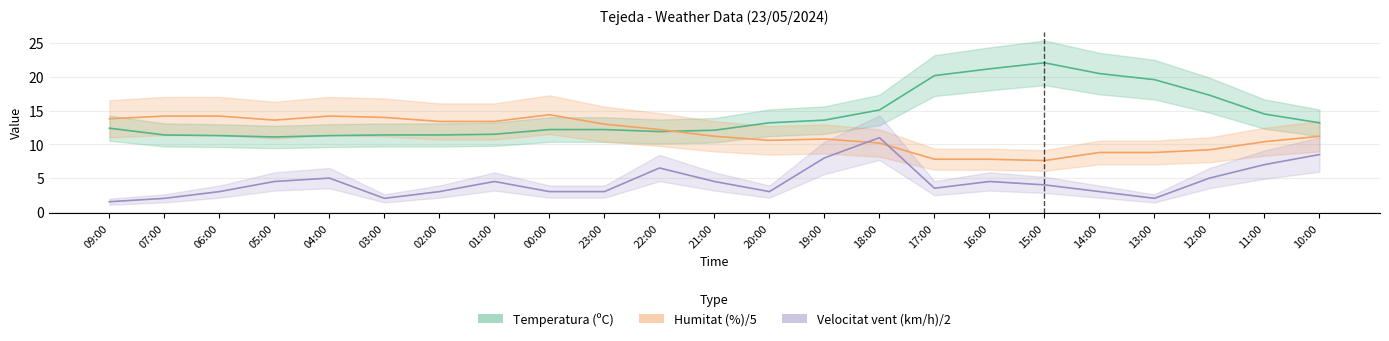

Where is the first local minimum for Velocitat del vent (km/h)?

03:00